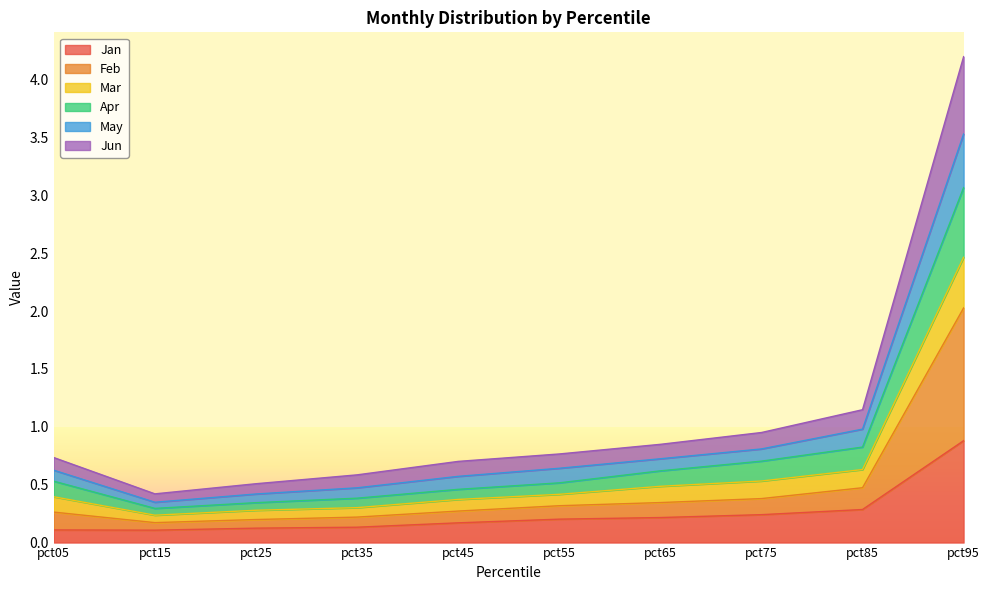

At which category is the sum across all series the highest?

pct95